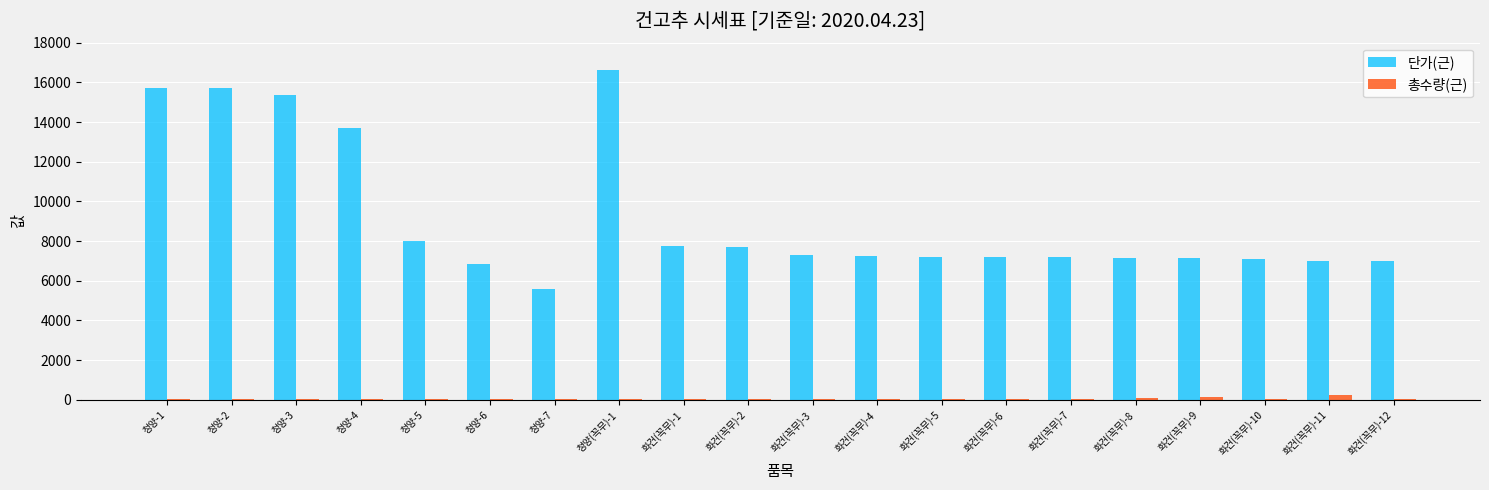

What is the maximum value for 단가(근)?

16600.0